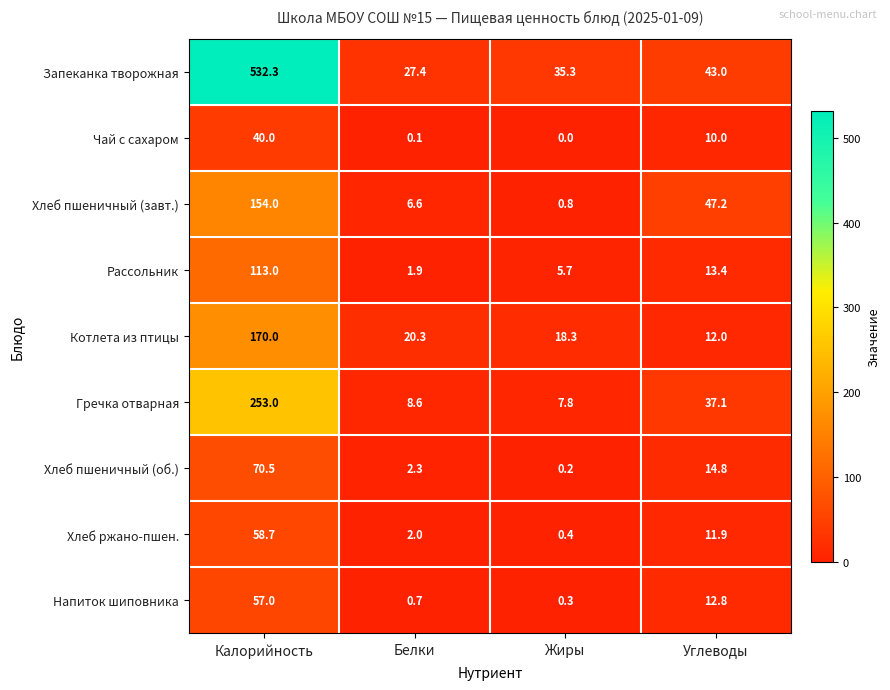

What is the difference between the second highest and second lowest values in the Запеканка творожная series?

7.7